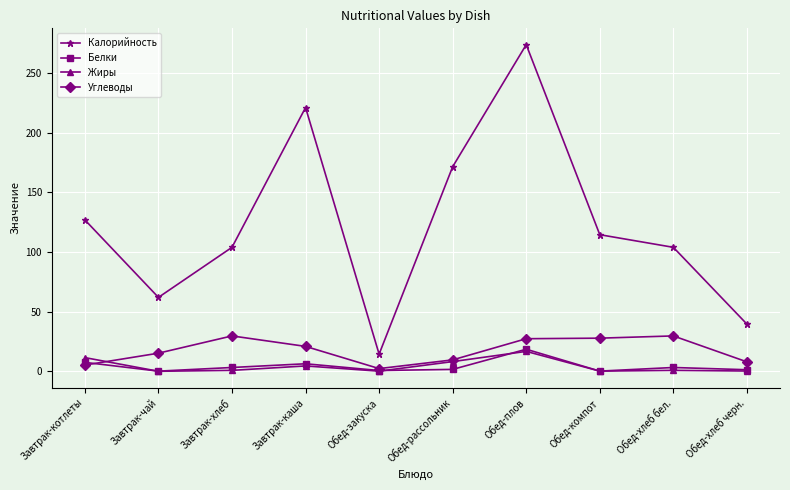

What position from the left is Обед-хлеб бел.?

9